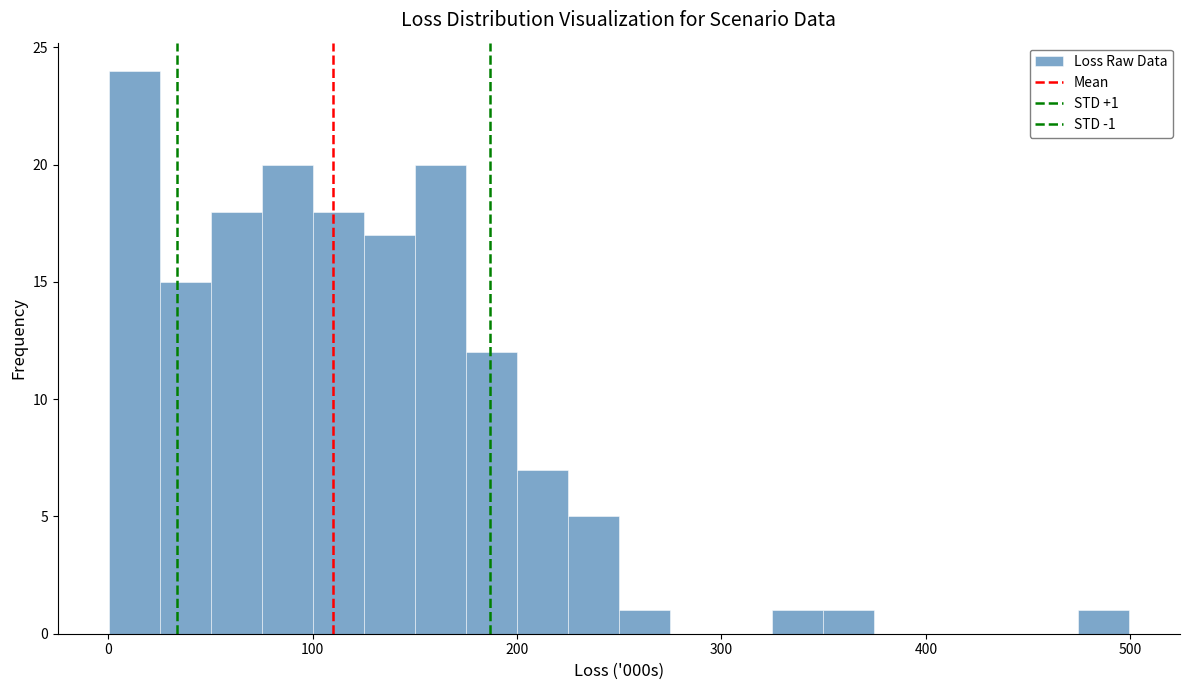

Read against the x-axis, roughly where is the centre of the tallest bar?

10